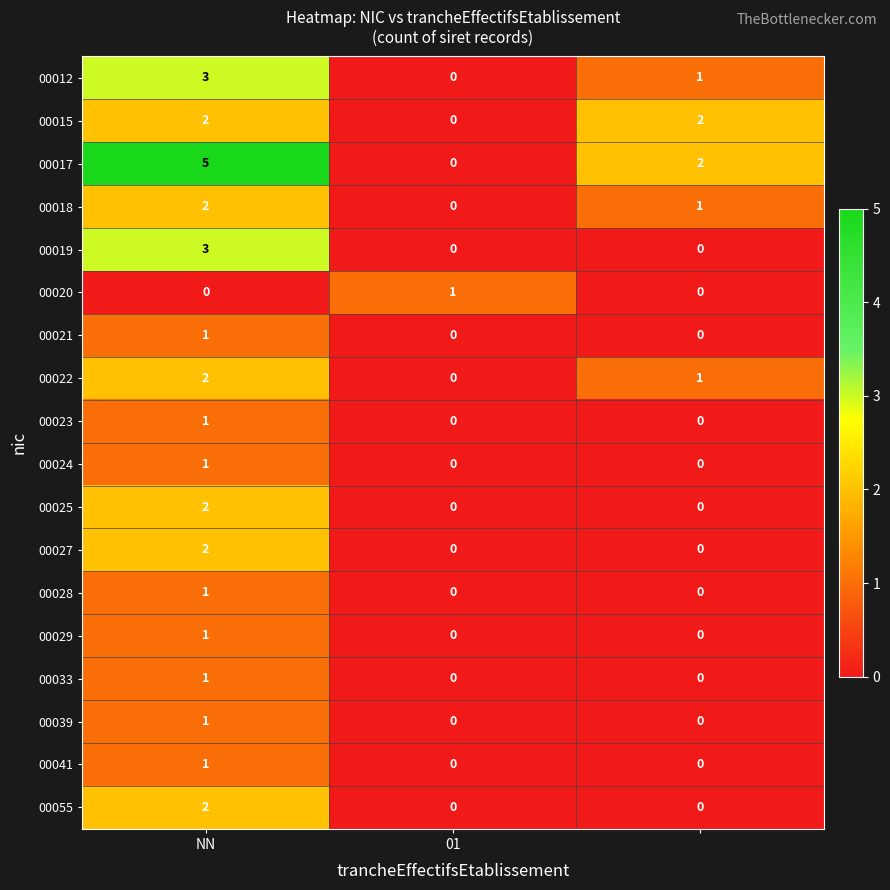

At how many categories does at least one series exceed 0?

3